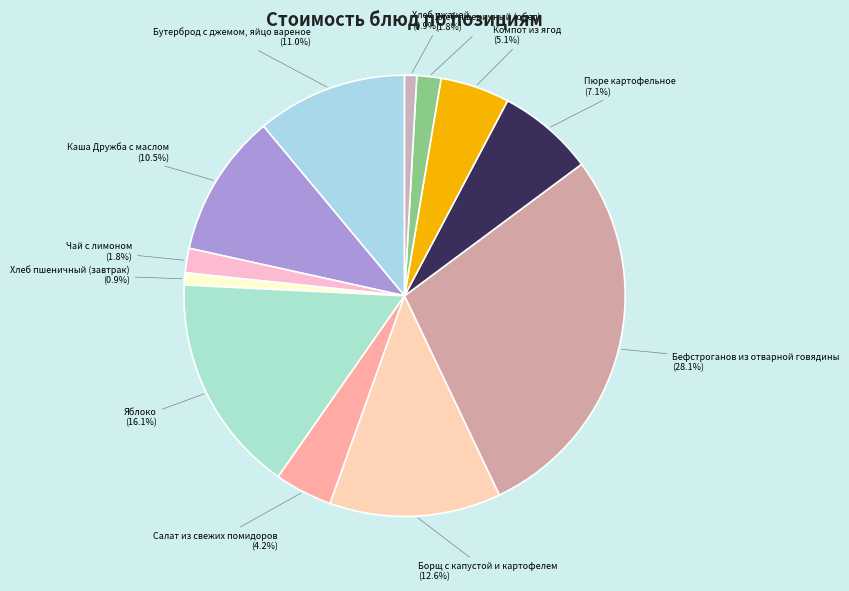

Is the sum of Бефстроганов из отварной говядины and Борщ с капустой и картофелем greater than half?

No